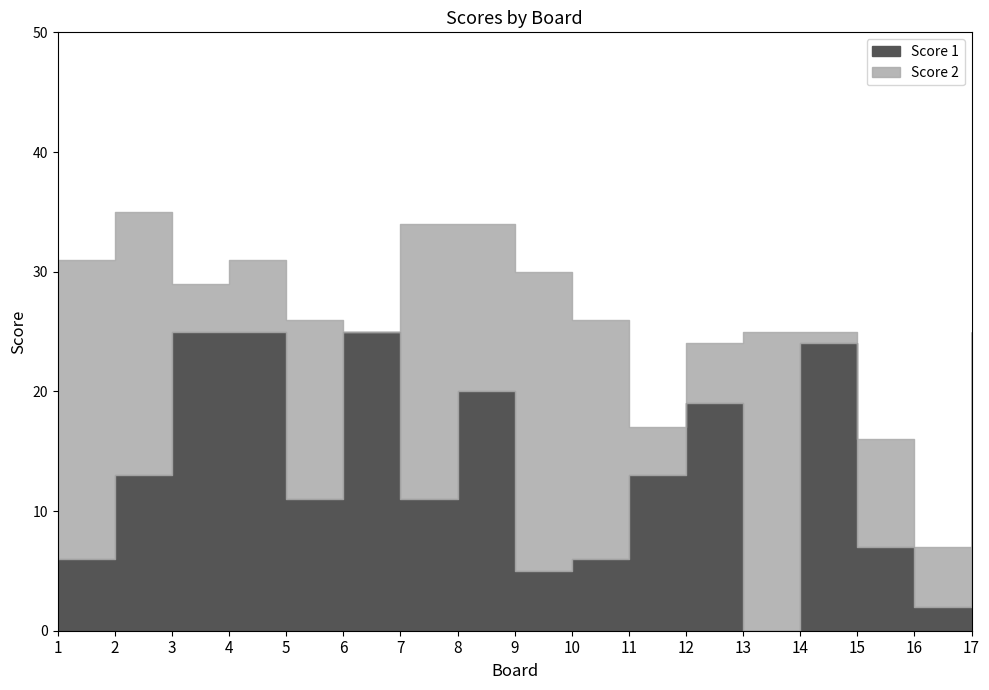

What is the value of the Score 1 point at the 14th from the left?

24